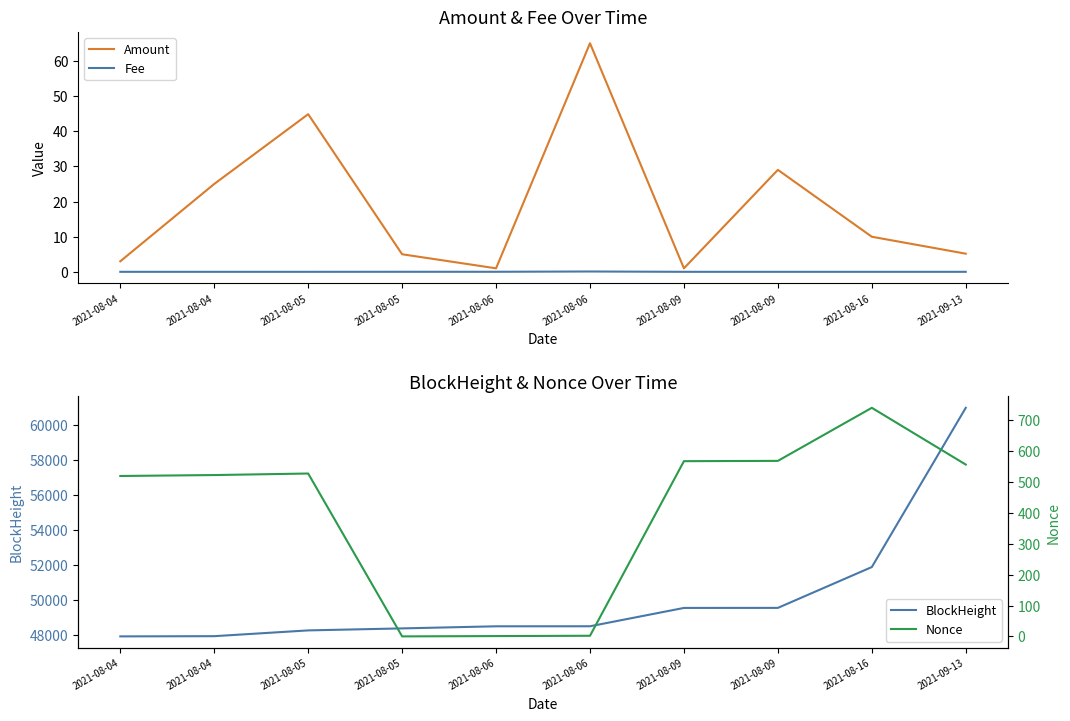

Which category has the lowest value in the Fee series?

2021-08-04